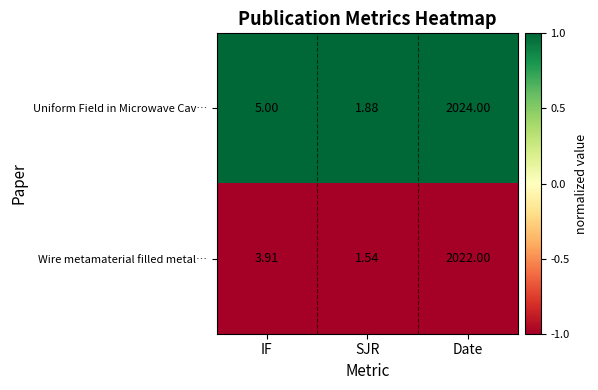

At which label does Wire metamaterial filled metal… reach its peak?

Date